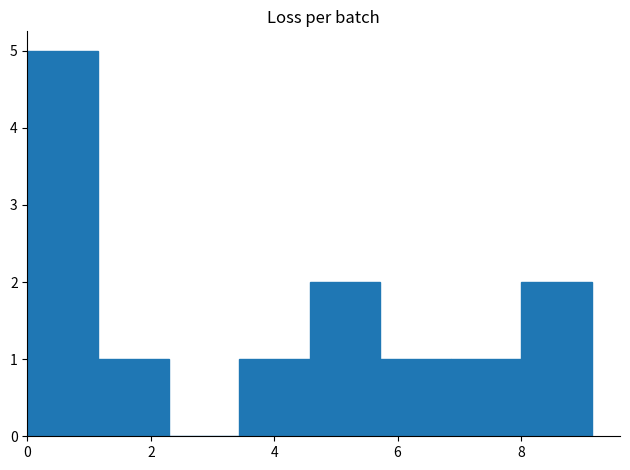

Over which range of the x-axis is the bar tallest?

0.0 to 1.2